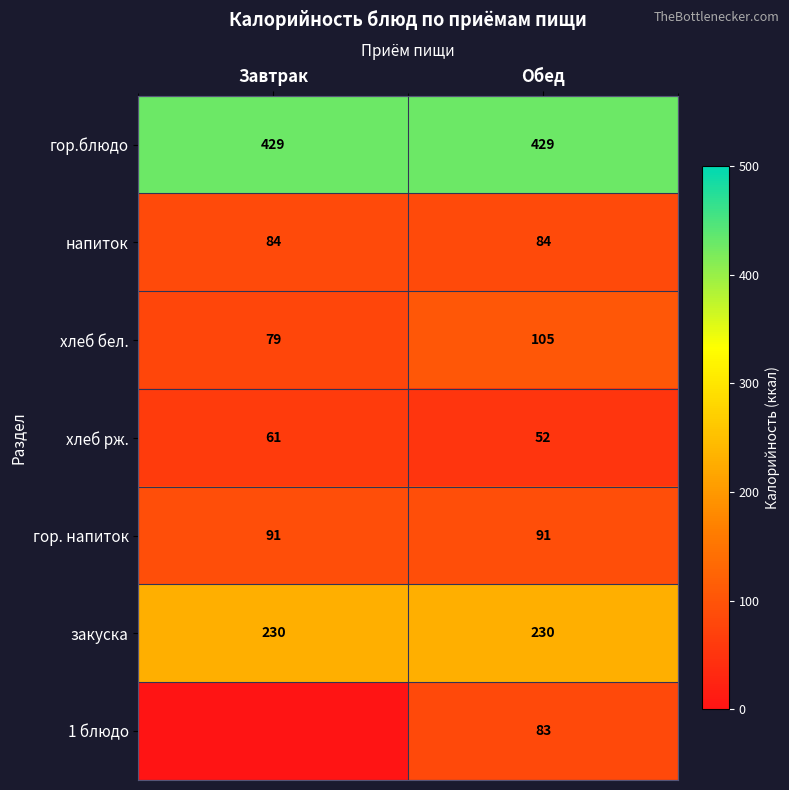

True or false: гор.блюдо has a value of 657 at Завтрак.

False